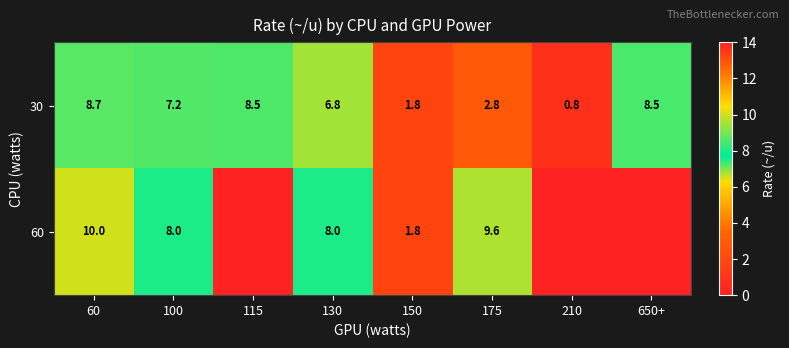

At 175, list the series in order from smallest to largest.

30, 60